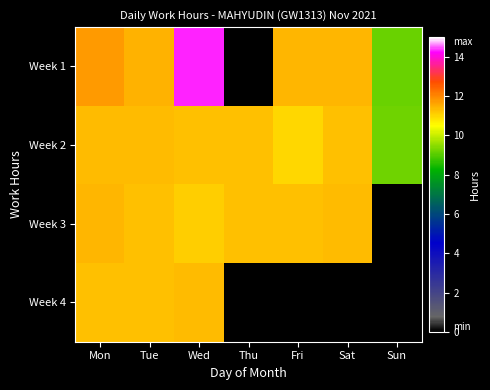

The value of Week 4 at Wed is 16.6. True or false?

False